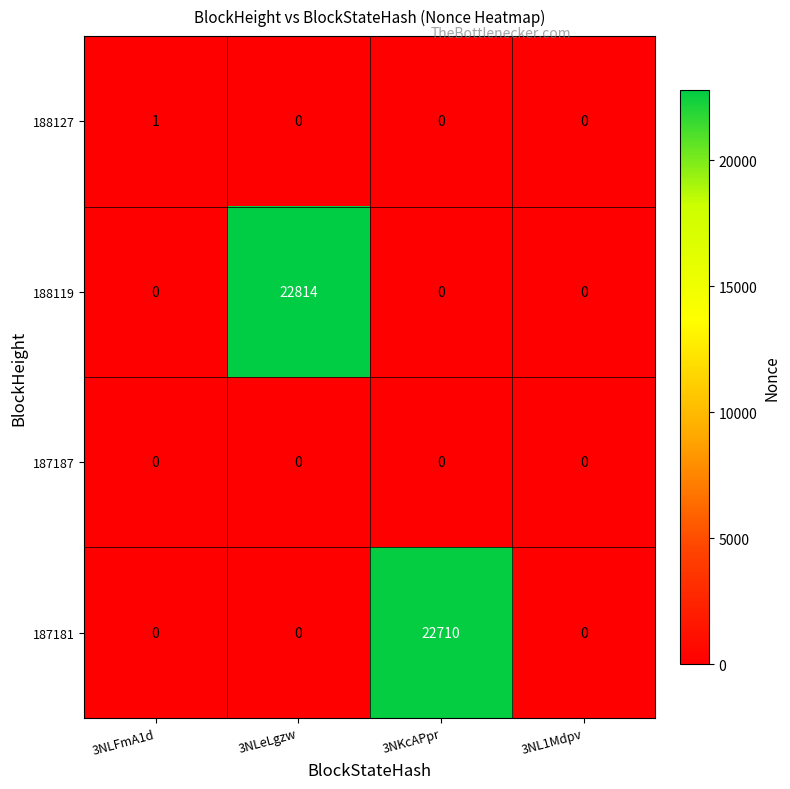

How many values in 188127 are above zero?

1